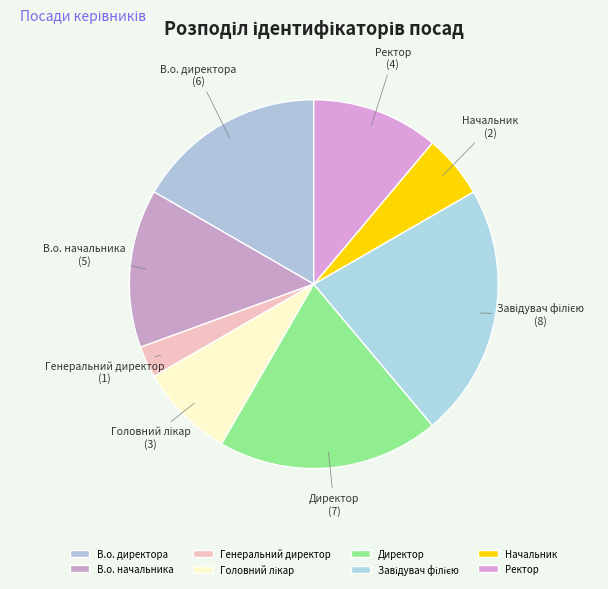

Which slice is the smallest?

Генеральний директор